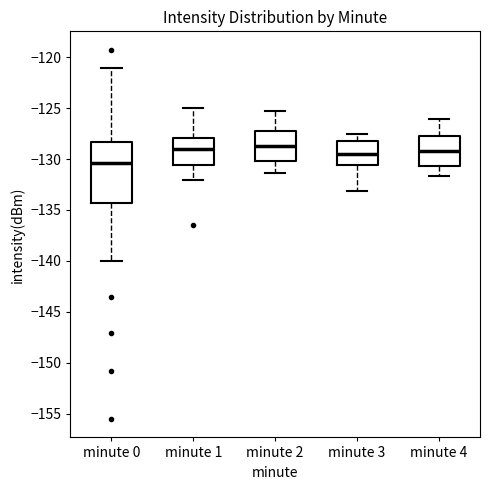

Which box's median line is the lowest?

minute 0